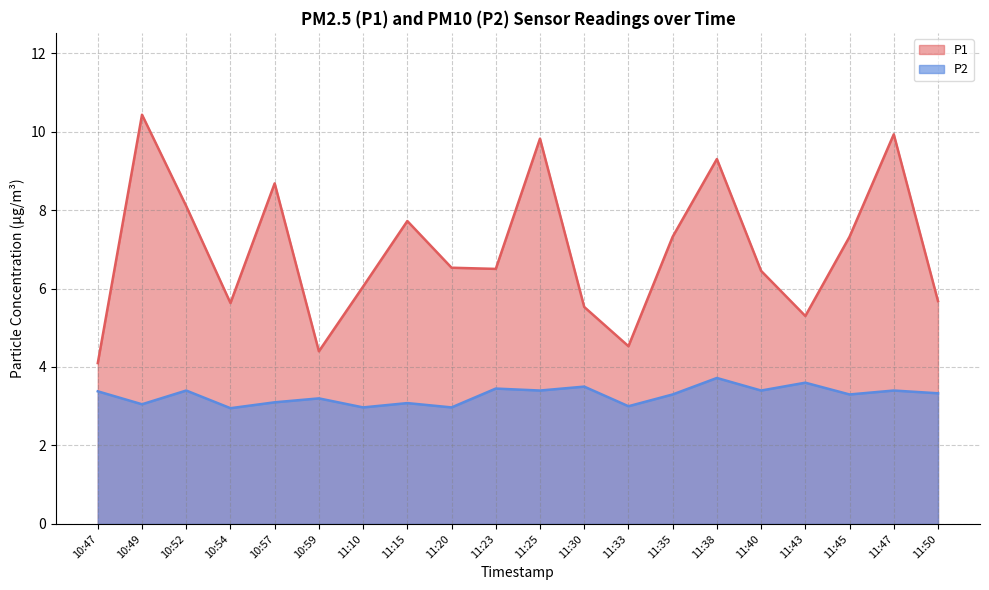

Which series has the largest total across all categories?

P1